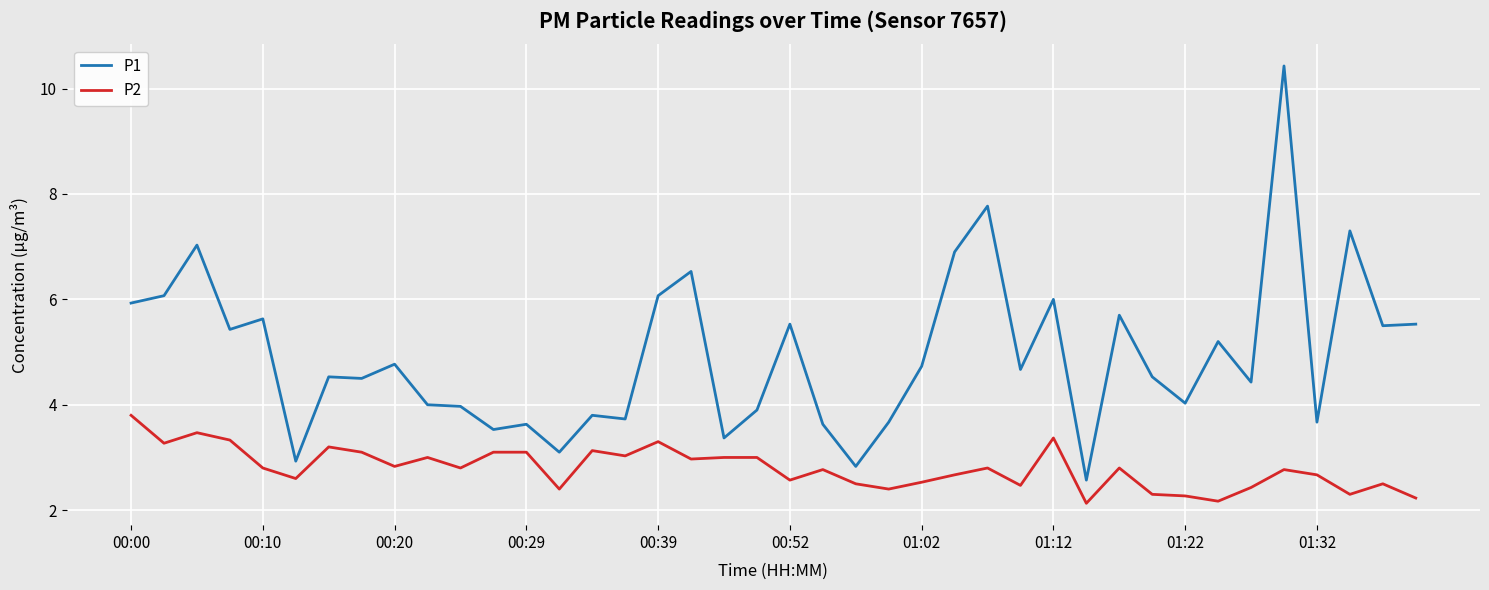

In P2, how many points are lower than both neighbors (excluding endpoints)?

13